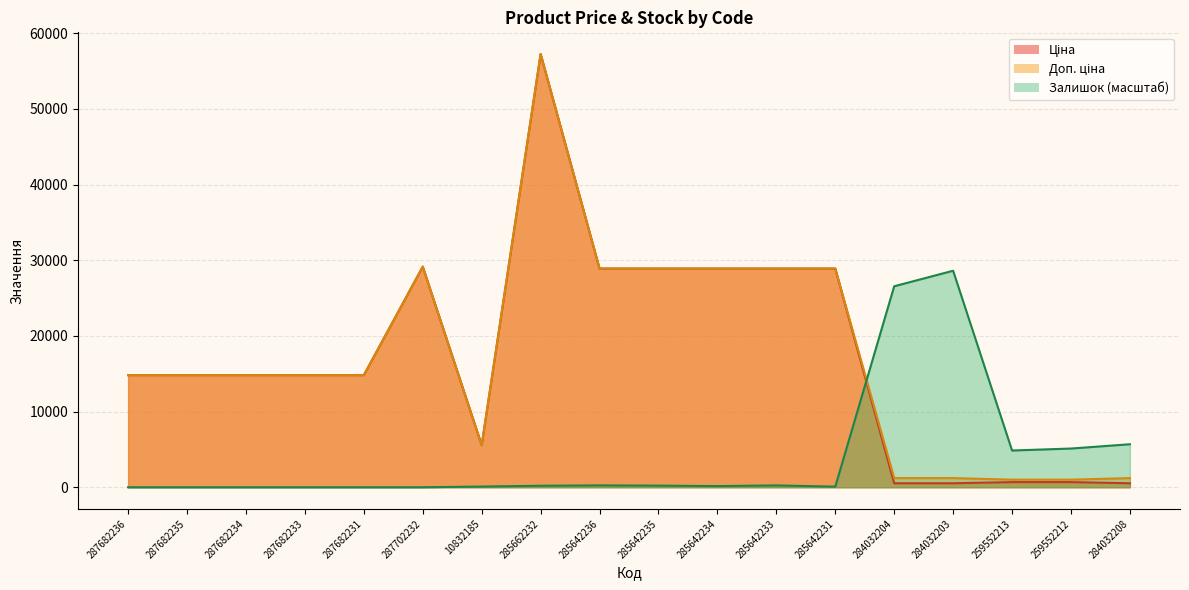

Reading left to right, list all the values displayed in this chart.

Ціна: 287682236=14817.6	287682235=14817.6	287682234=14817.6	287682233=14817.6	287682231=14817.6	287702232=29152.3	10832185=5560.3	285662232=57258.0	285642236=28901.7	285642235=28901.7	285642234=28901.7	285642233=28901.7	285642231=28901.7	284032204=528.2	284032203=528.2	259552213=679.8	259552212=679.8	284032208=528.2
Доп. ціна: 287682236=14817.6	287682235=14817.6	287682234=14817.6	287682233=14817.6	287682231=14817.6	287702232=29152.3	10832185=5560.3	285662232=57258.0	285642236=28901.7	285642235=28901.7	285642234=28901.7	285642233=28901.7	285642231=28901.7	284032204=1210.7	284032203=1210.7	259552213=1004.1	259552212=1004.1	284032208=1210.7
Залишок: 287682236=0.0	287682235=0.0	287682234=0.0	287682233=0.0	287682231=0.0	287702232=0.0	10832185=91.9	285662232=199.1	285642236=245.1	285642235=214.4	285642234=153.2	285642233=245.1	285642231=76.6	284032204=26561.1	284032203=28613.7	259552213=4855.7	259552212=5116.2	284032208=5682.9